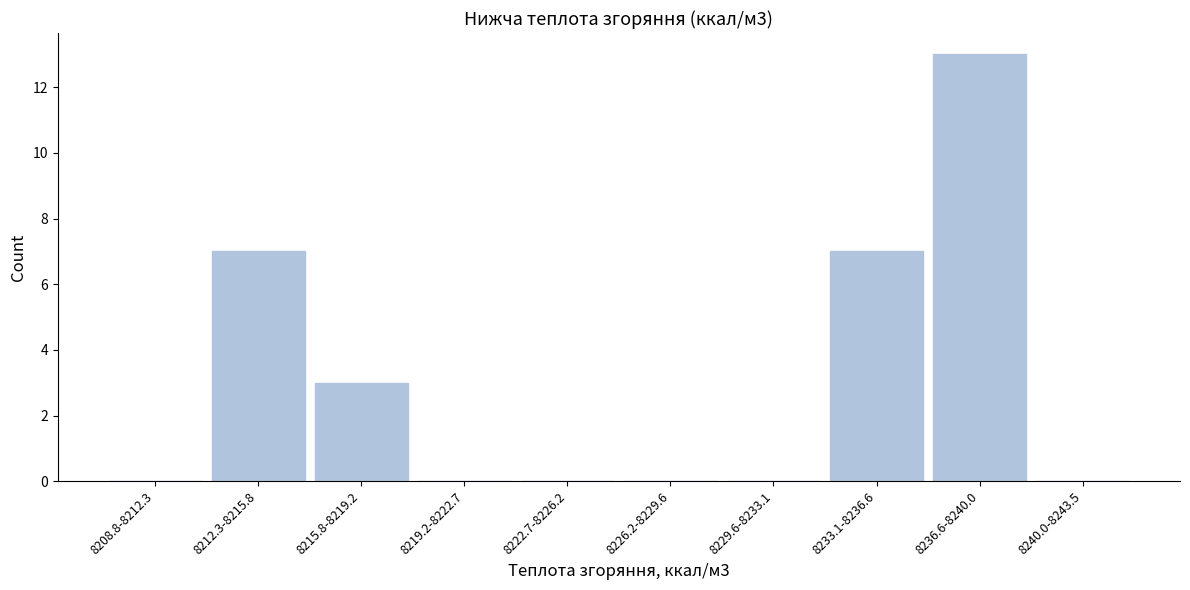

Reading left to right, extract all data points from this chart.

8208.8-8212.3=0	8212.3-8215.8=7	8215.8-8219.2=3	8219.2-8222.7=0	8222.7-8226.2=0	8226.2-8229.6=0	8229.6-8233.1=0	8233.1-8236.6=7	8236.6-8240.0=13	8240.0-8243.5=0